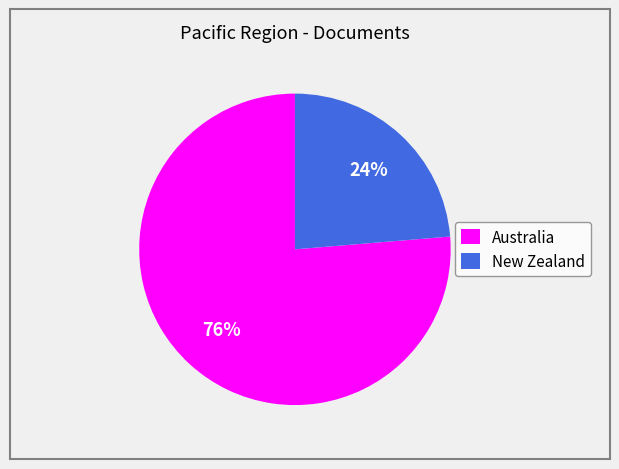

To the nearest percent, what percentage of the pie is Australia?

76%